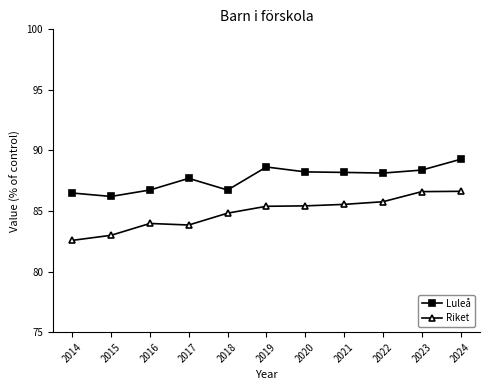

What is the sum of the Luleå values at 2018 and 2024?

176.0